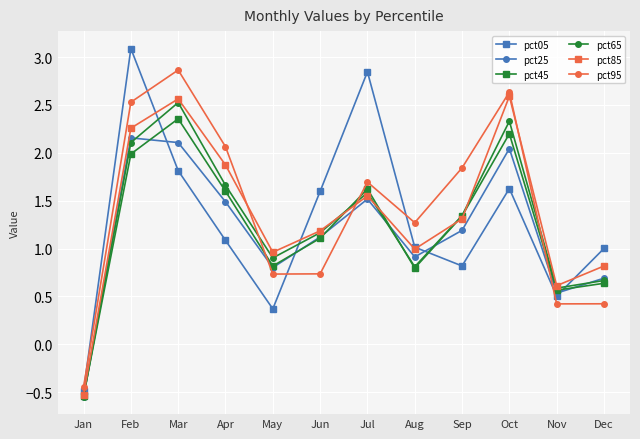

What is the difference between the second highest and minimum values in the pct45 series?

2.7